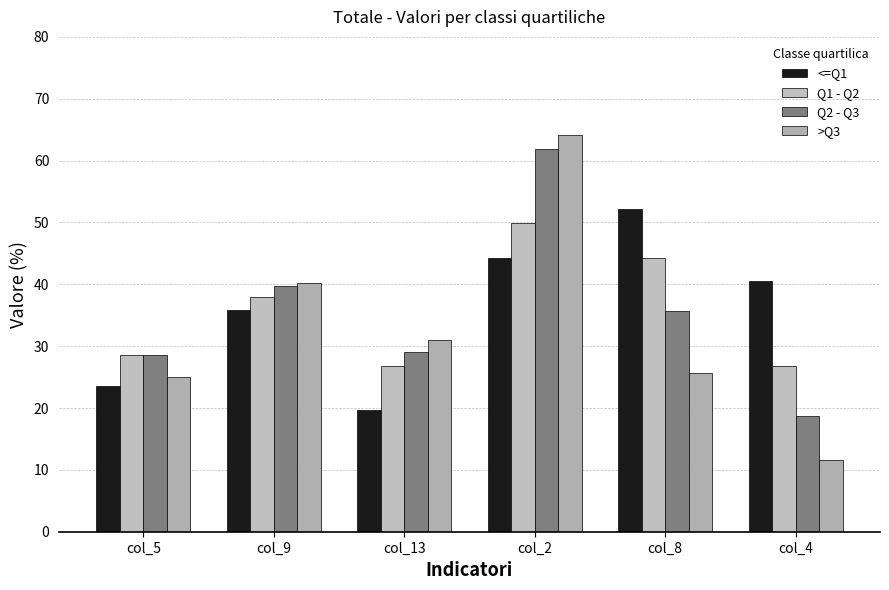

Which series changed the most between col_5 and col_4?

<=Q1